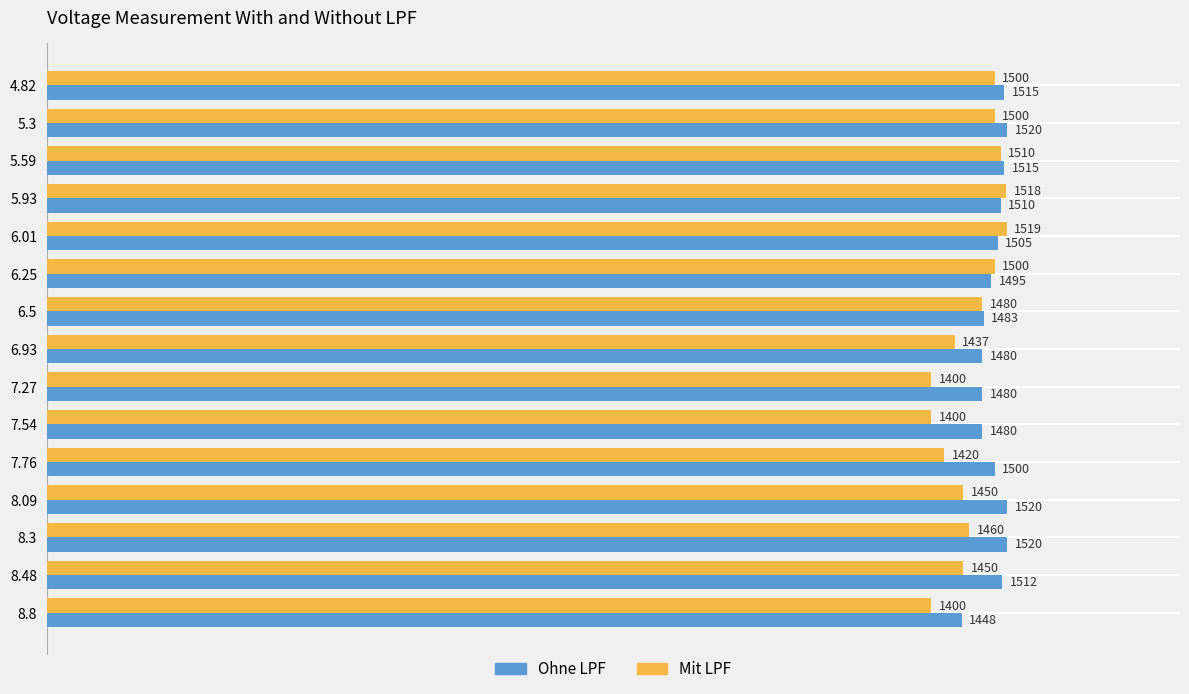

At how many categories does at least one series exceed 1455?

14